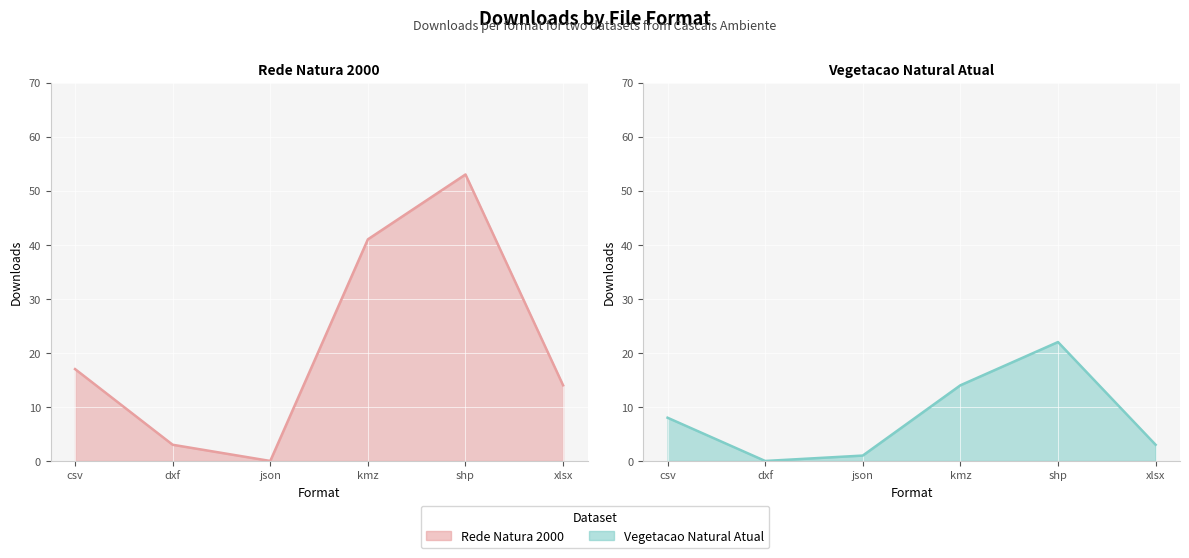

What is the label of the 1st point from the right?

xlsx